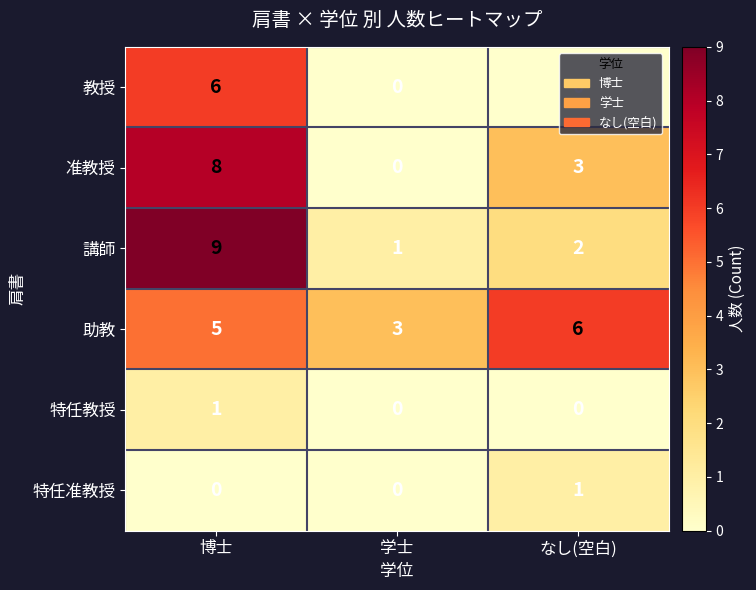

The 教授 series shows 4 at 学士. True or false?

False